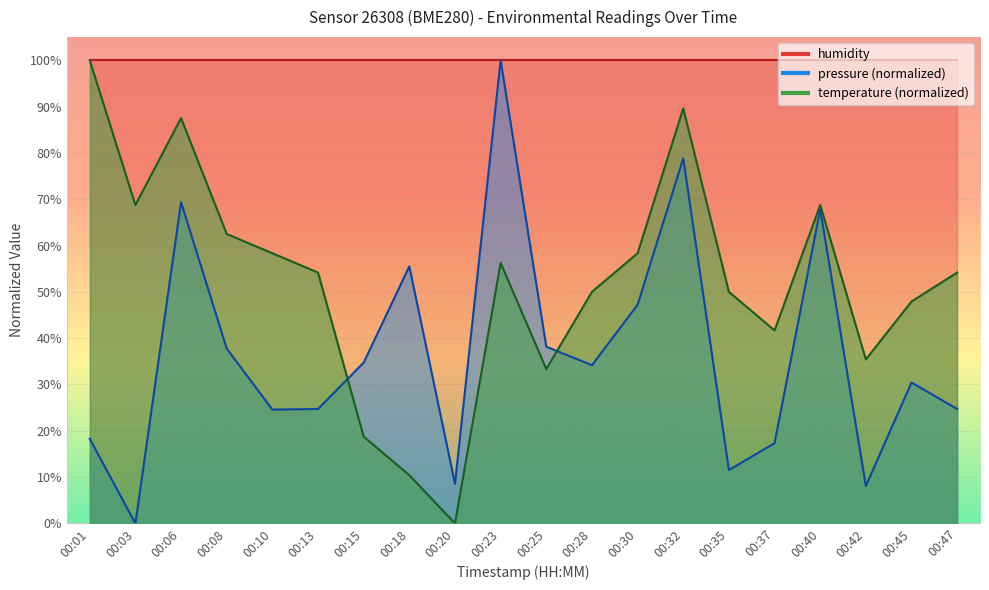

Between which two adjacent categories do temperature and pressure first intersect?

00:13 and 00:15